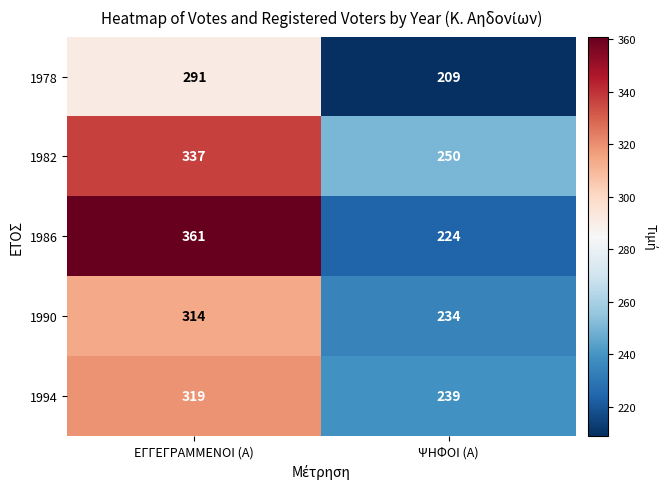

What is the average value of the 1978 series?

250